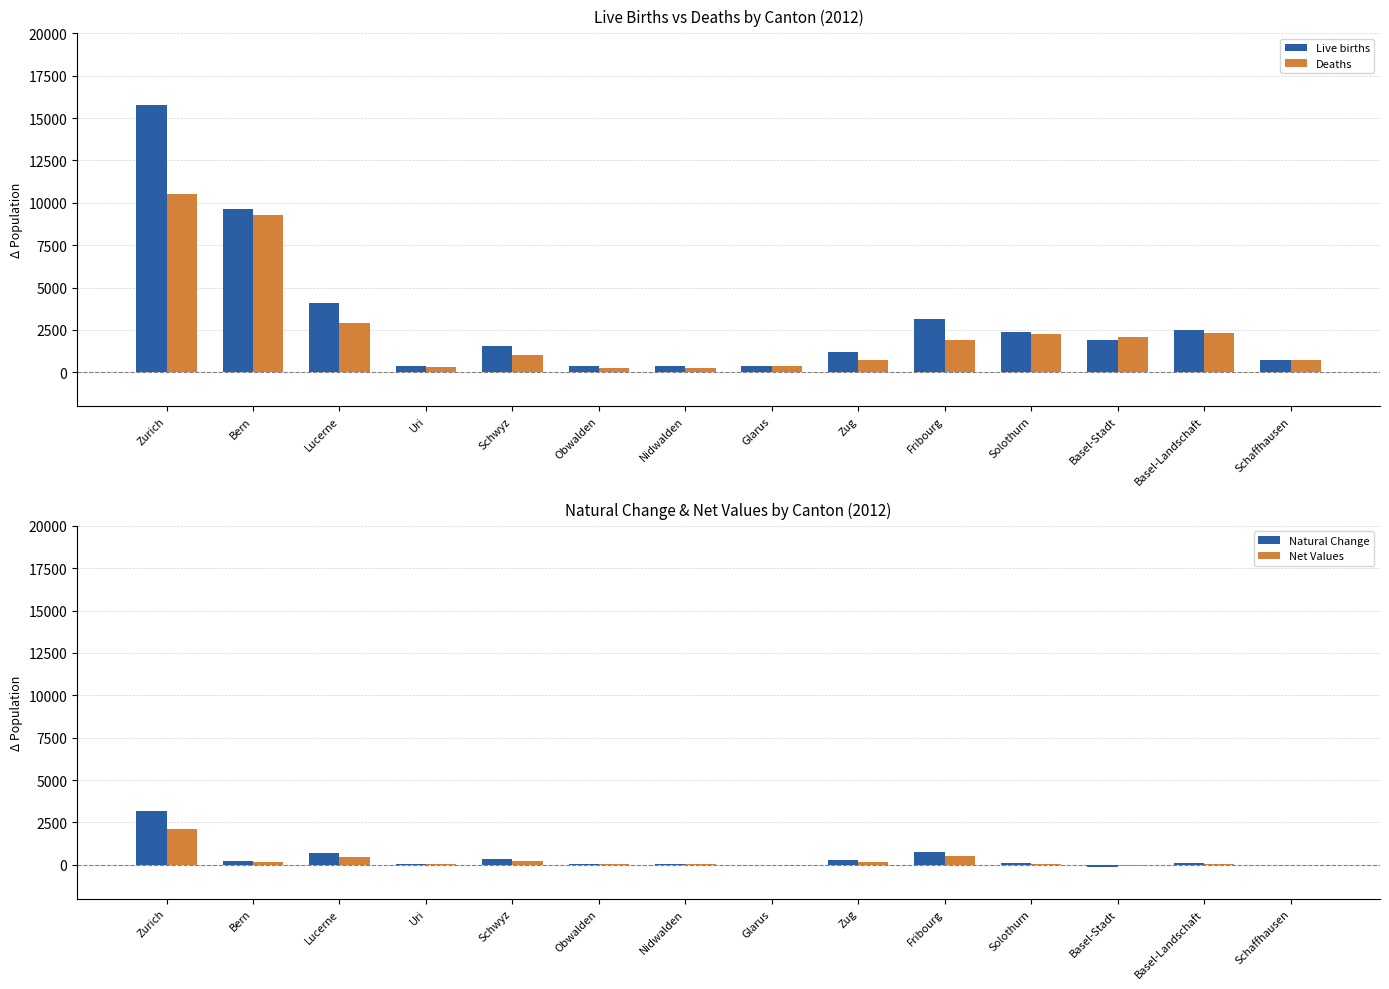

What is the sum of the Natural Change values at Basel-Stadt and Schwyz?

210.6